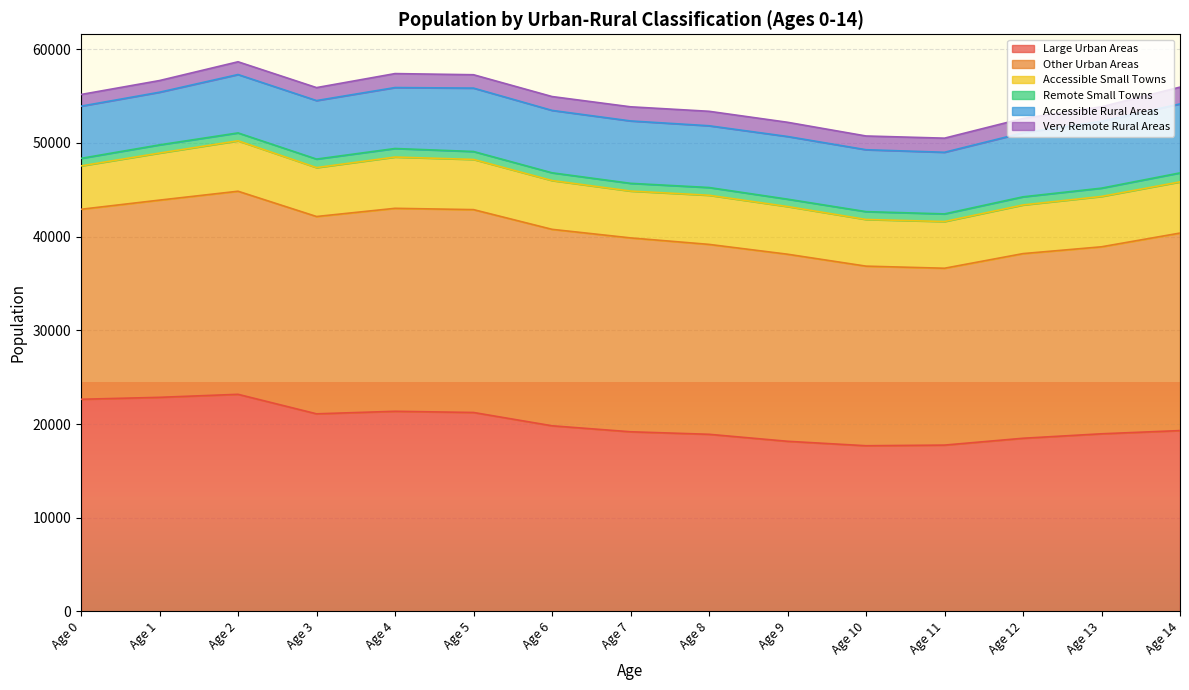

Where does the Accessible Small Towns series first go above 5208?

Age 2